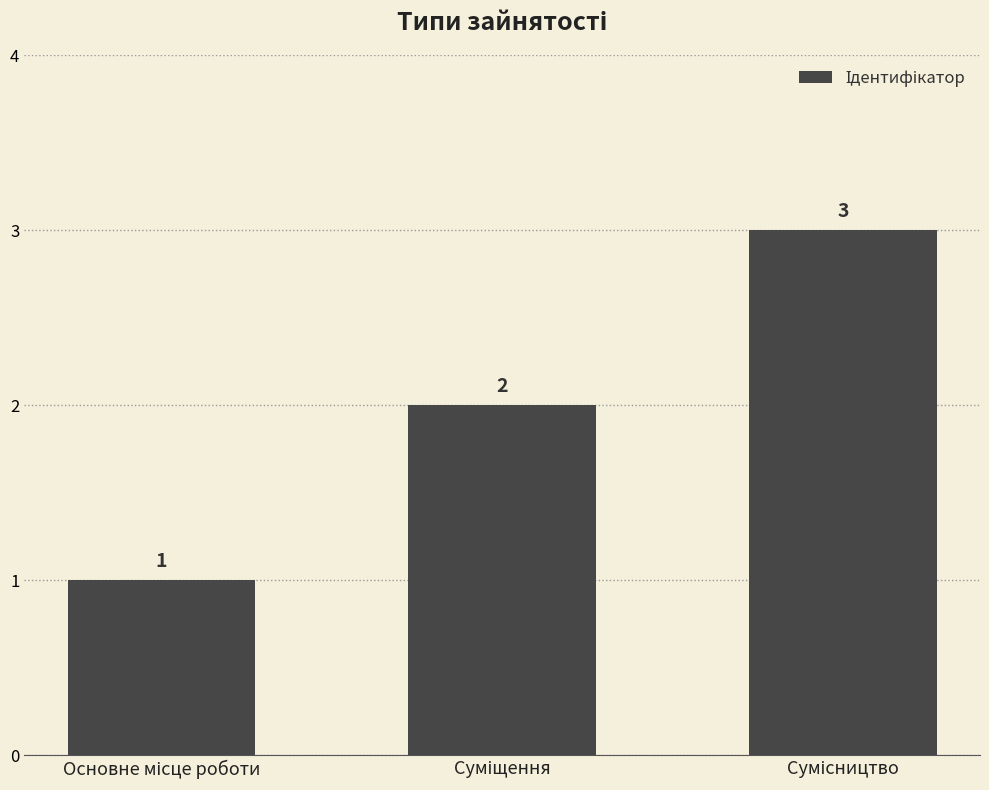

What is the difference between the second highest and minimum values?

1